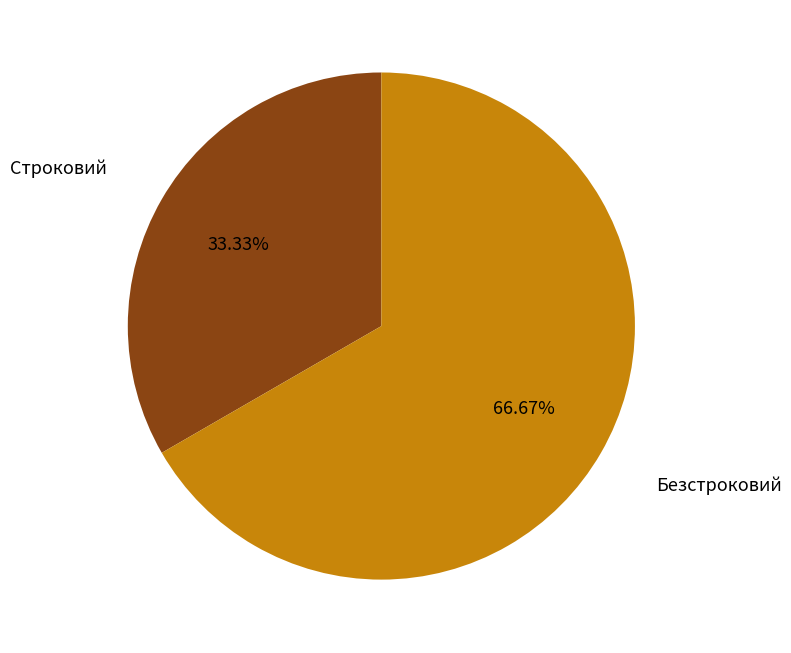

Rank the categories by value from lowest to highest.

Строковий, Безстроковий